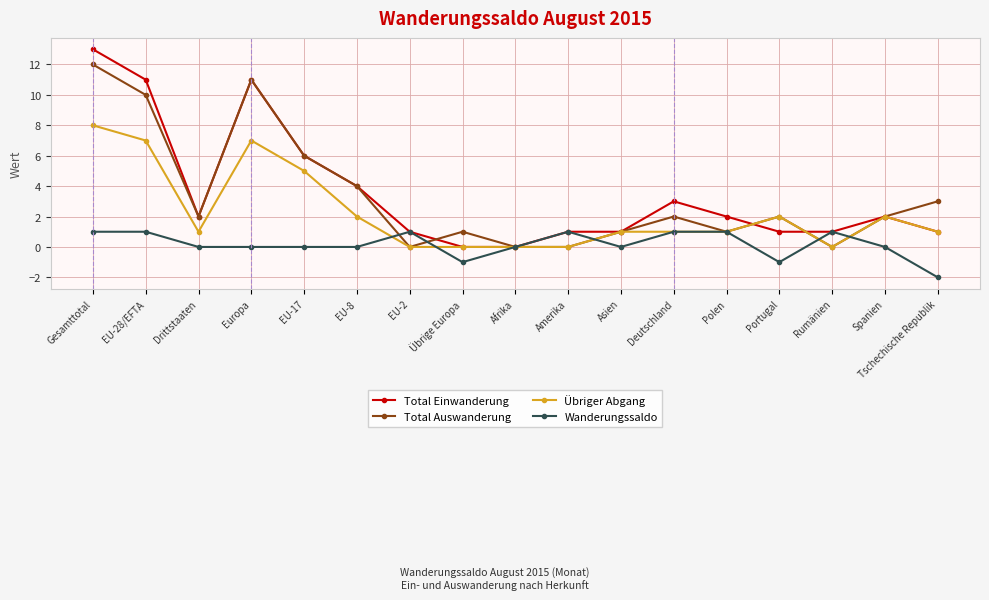

Which series has the widest spread of values?

Total Einwanderung